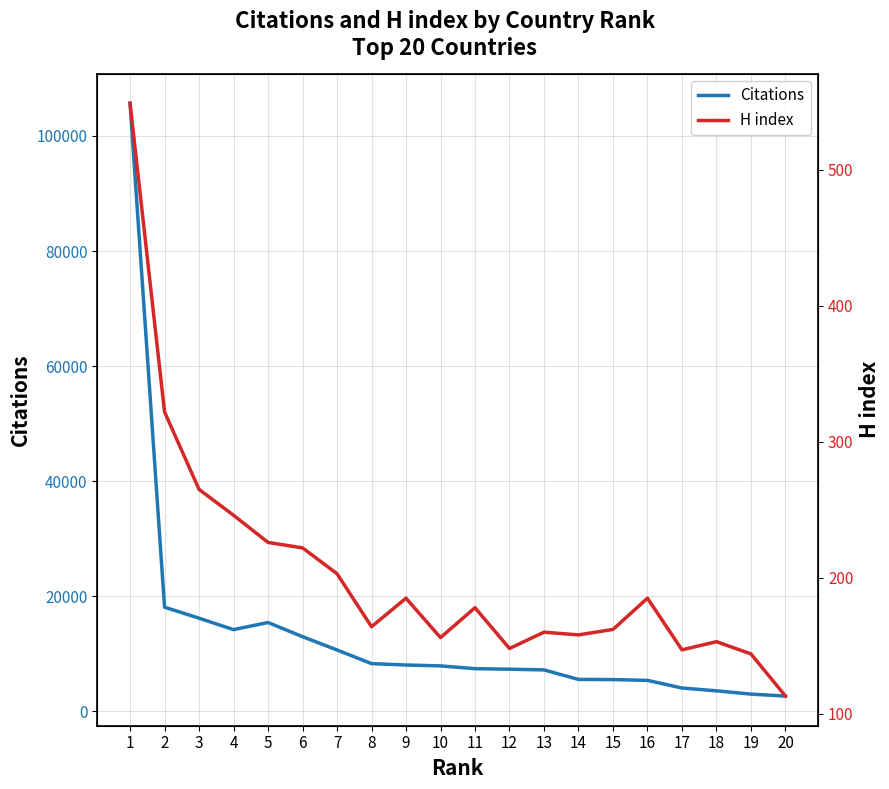

Is the value of Citations at 9 greater than the value of H index at 11?

Yes